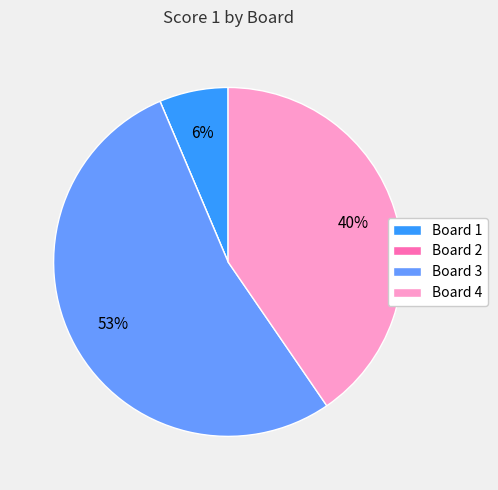

Which has a higher value, Board 1 or Board 4?

Board 4